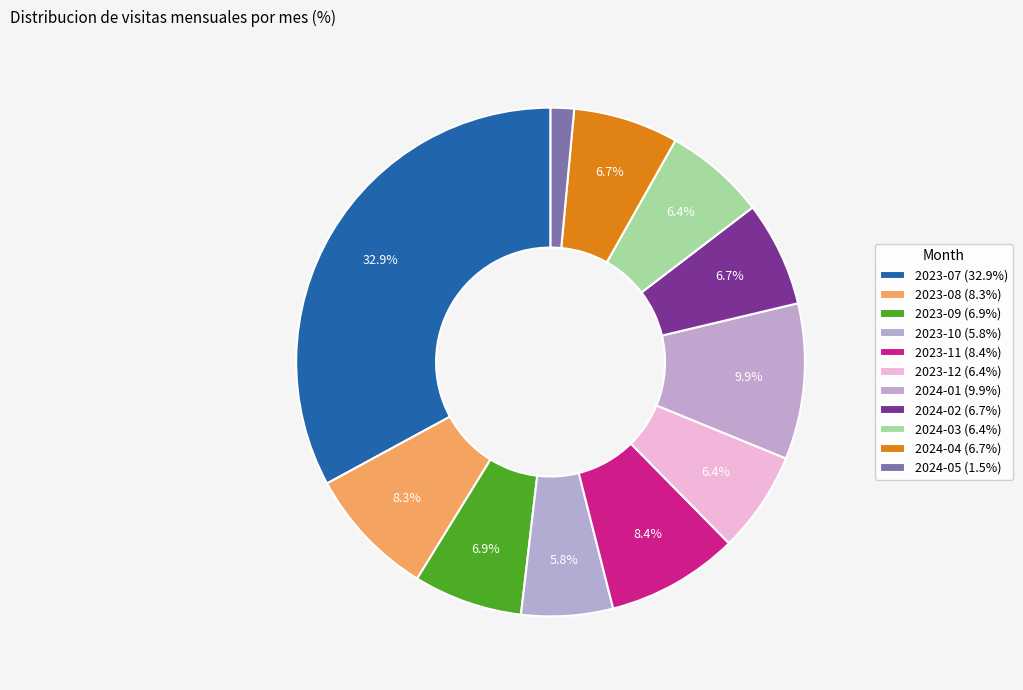

What percentage is the 2023-10 slice, to the nearest percent?

6%